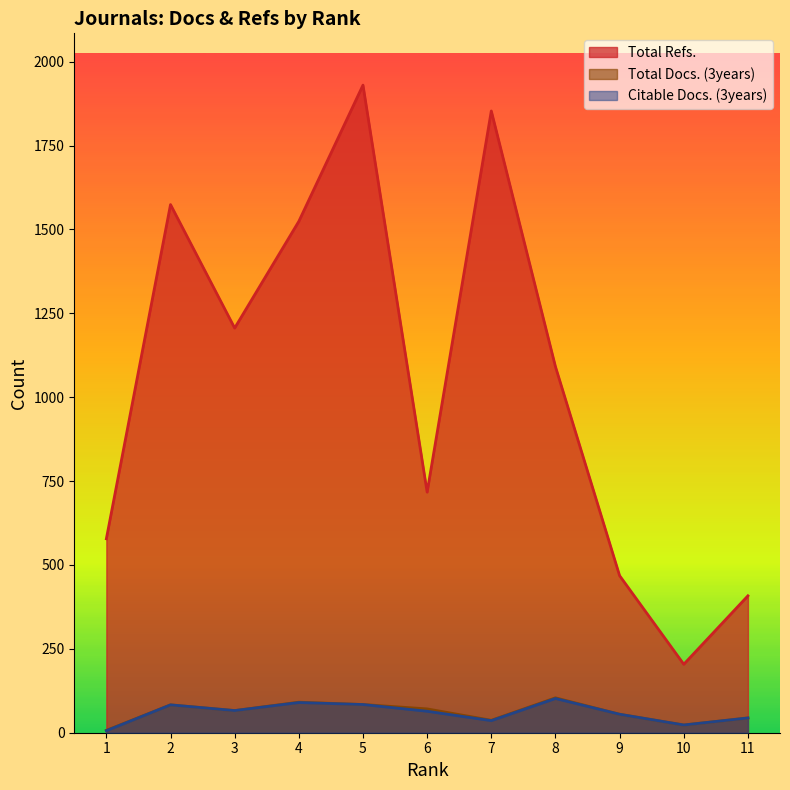

Does the chart display data point markers on the line(s)?

No